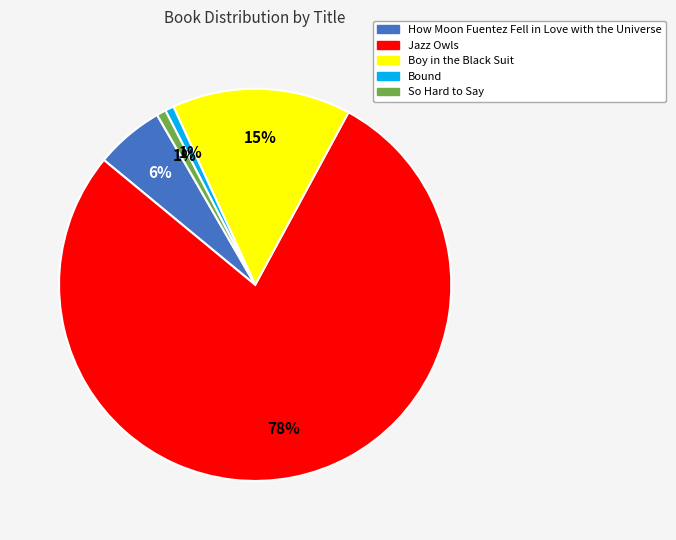

To the nearest percent, what is the average slice percentage?

20%